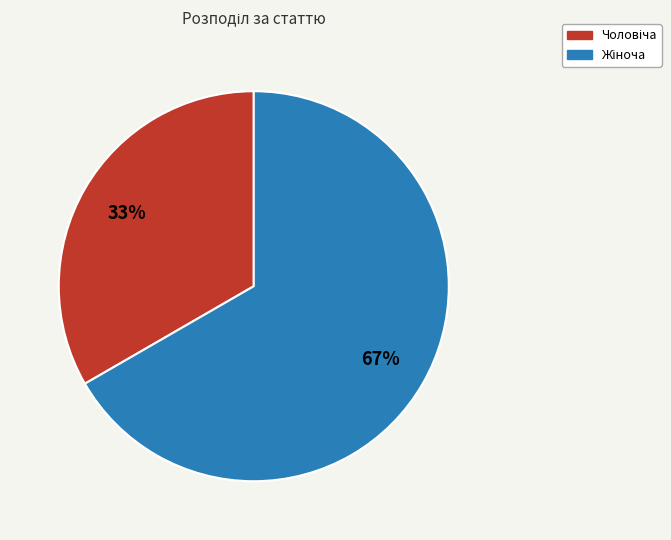

Is there a majority slice in this chart?

Yes